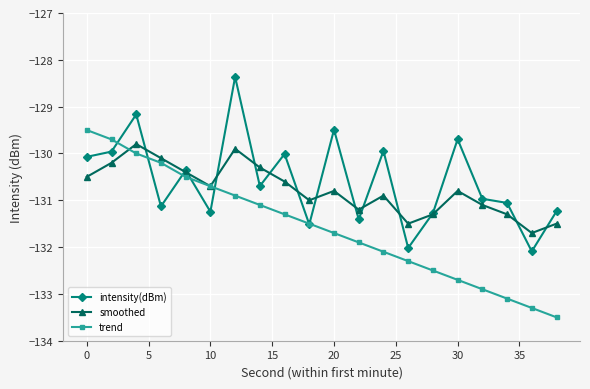

List the series in order of their peak value, highest first.

intensity(dBm), trend, smoothed